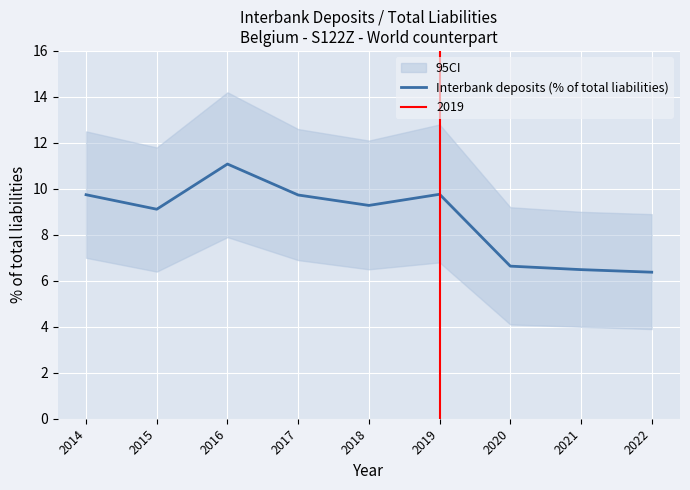

Where is the first local minimum?

2015